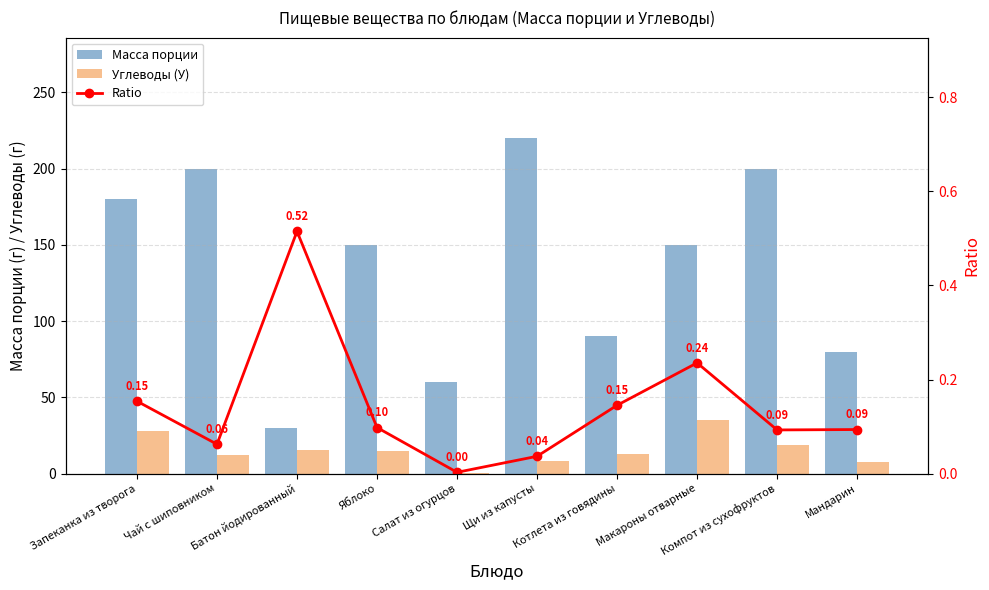

Are the bars grouped side by side (vs. stacked)?

Yes